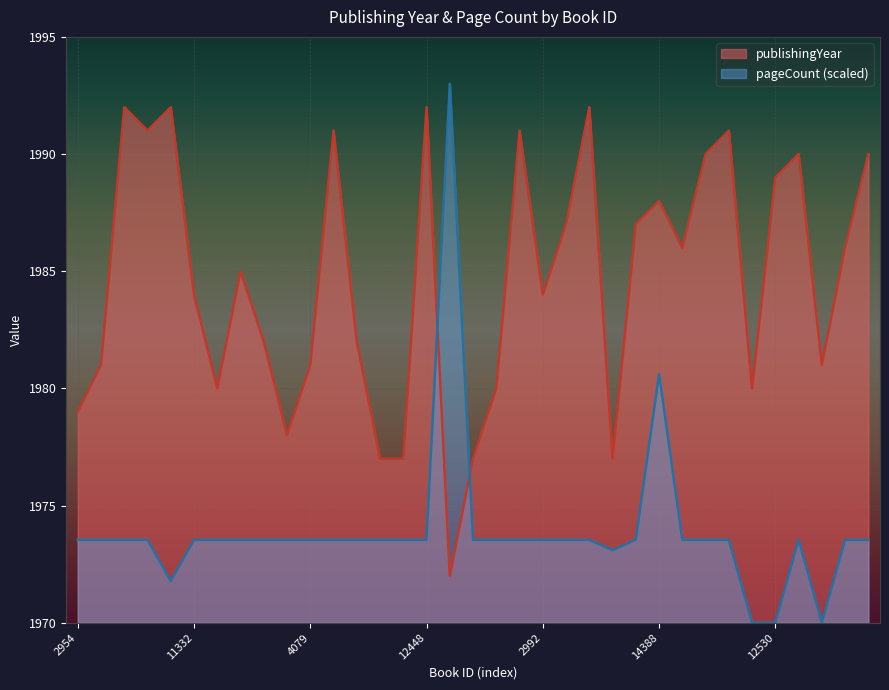

In pageCount, how many points are lower than both neighbors (excluding endpoints)?

3